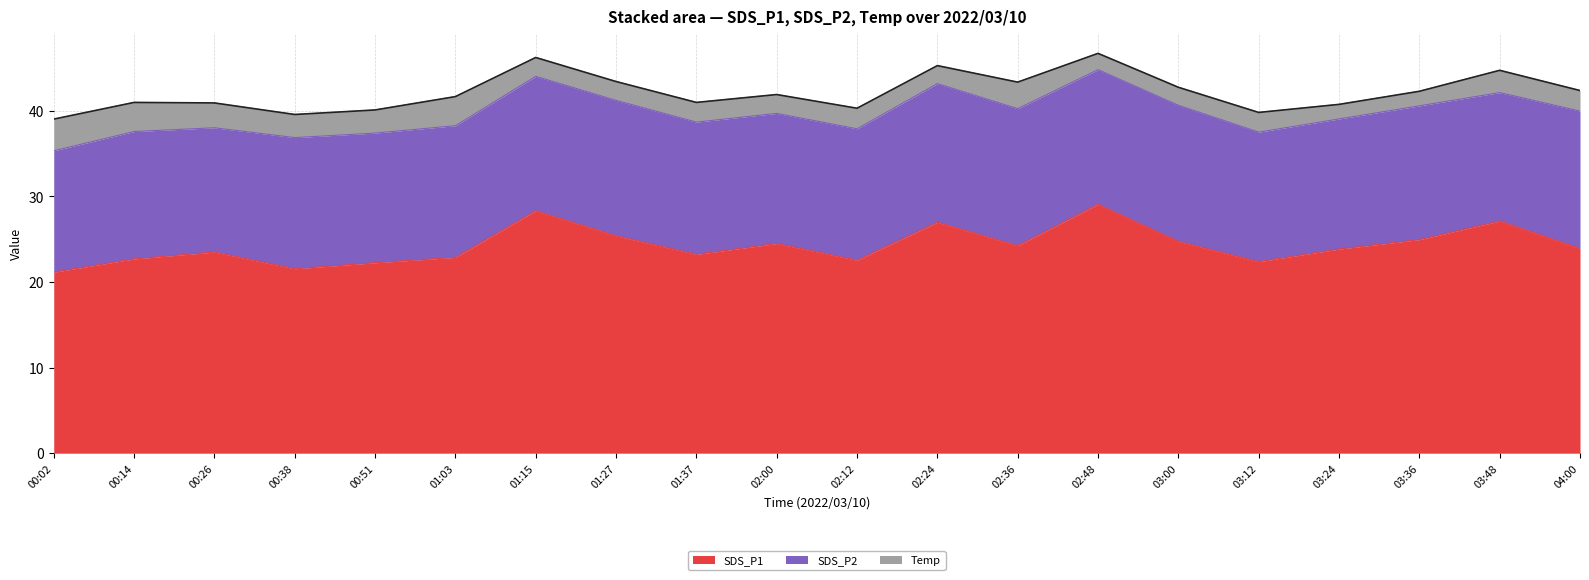

What is the difference between the Temp values at 02:12 and 02:48?

0.5